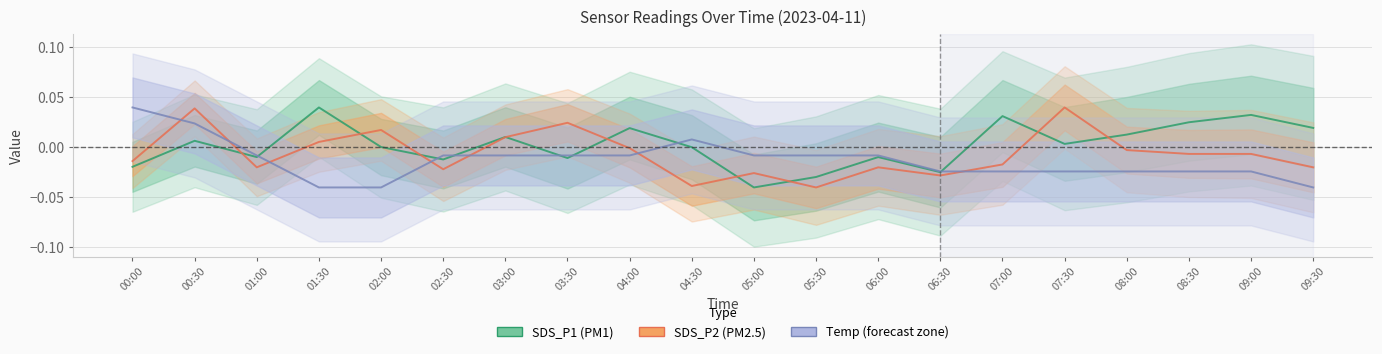

List the series in order of their overall mean, lowest first.

Temp, SDS_P2, SDS_P1